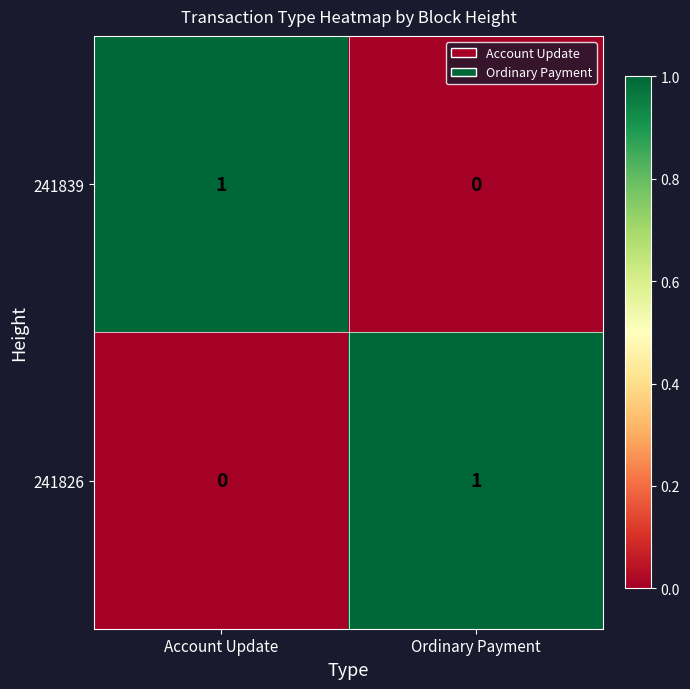

How many distinct data groups are displayed?

2